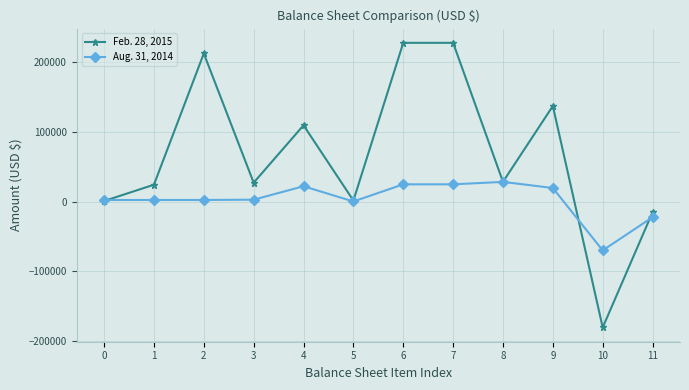

The value of Feb. 28, 2015 at 7 is 228208. True or false?

True